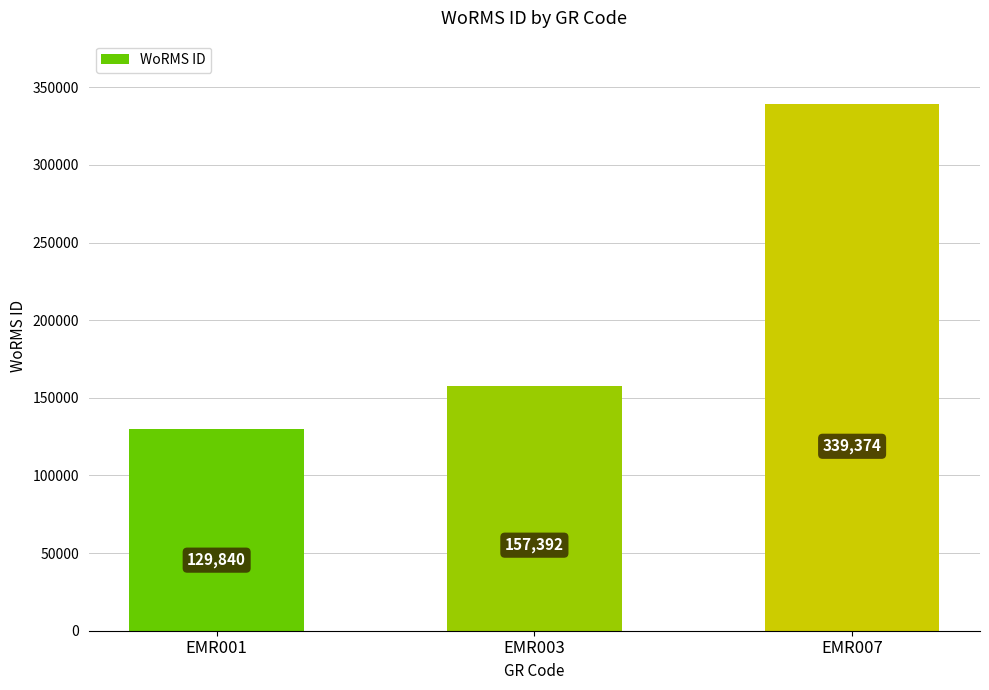

Are the bars horizontal?

No